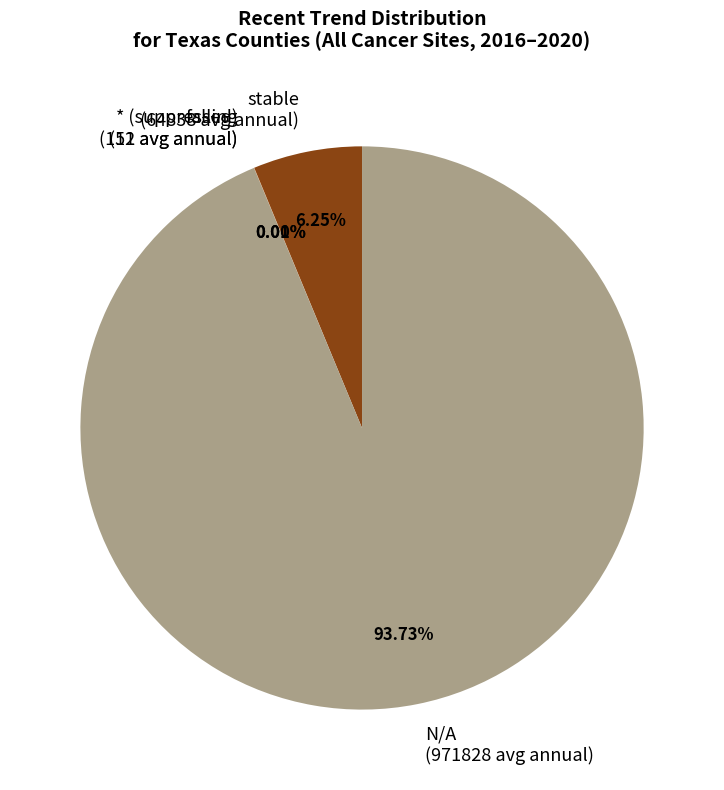

Is the sum of N/A (971828 avg annual) and stable (64838 avg annual) greater than half?

Yes